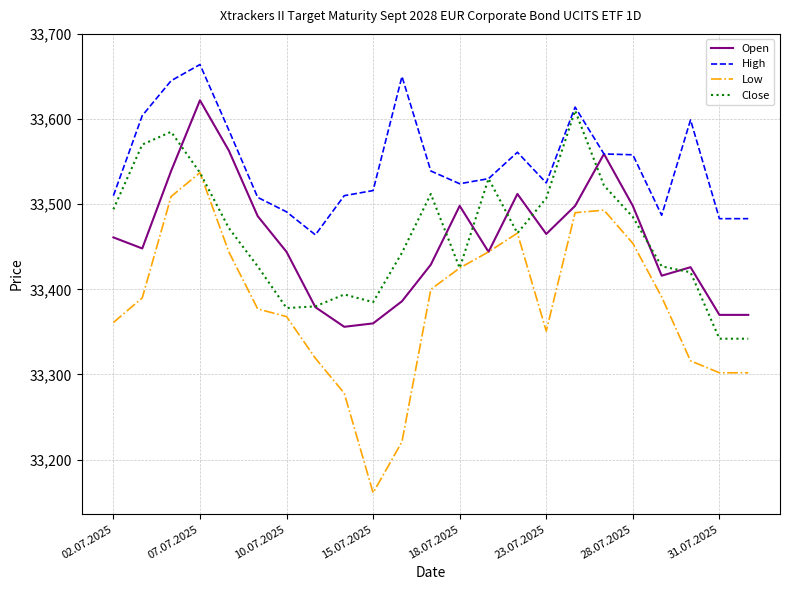

Which series has the largest total across all categories?

High